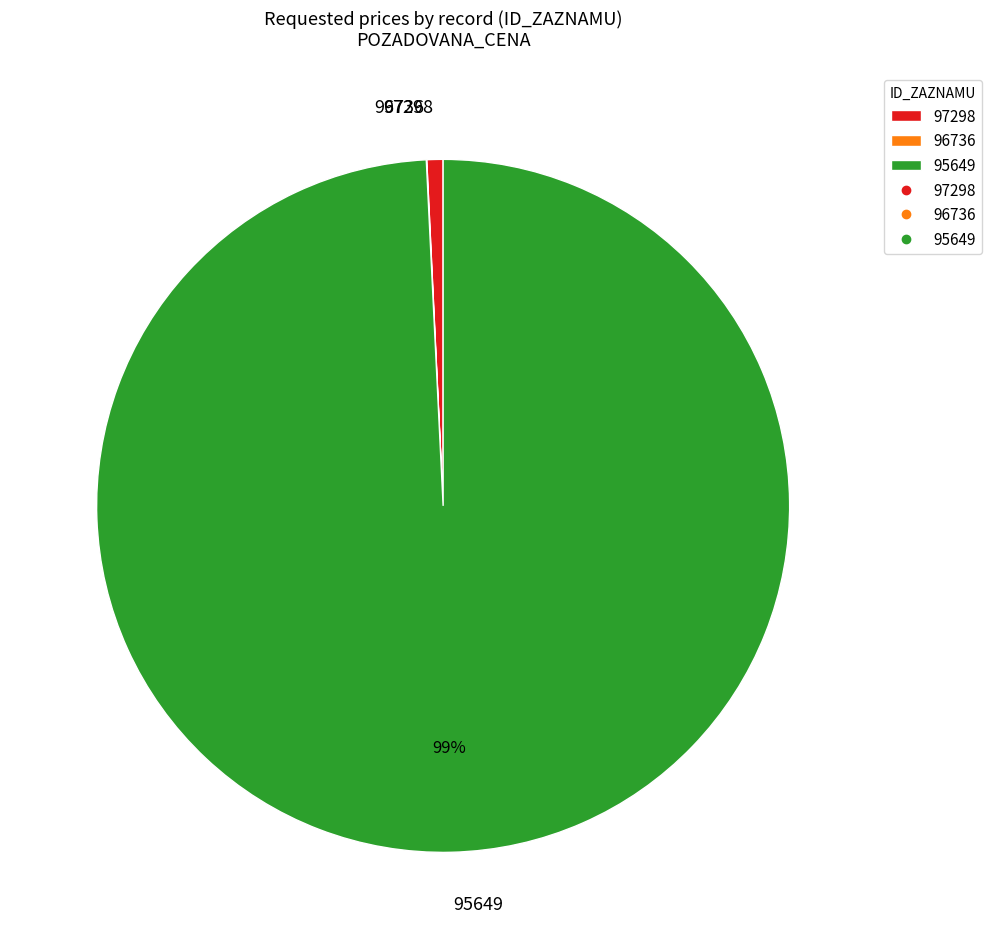

Which slice is the largest?

95649